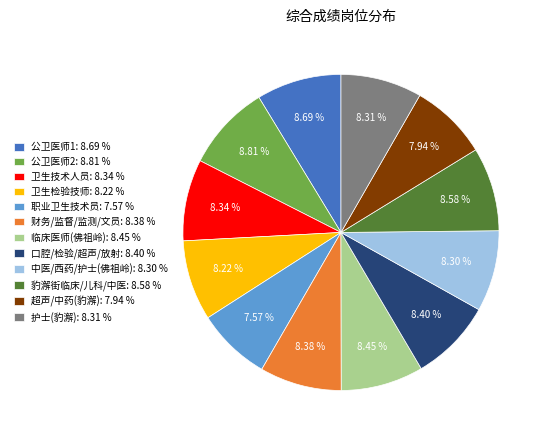

Count the number of slices in the pie.

12